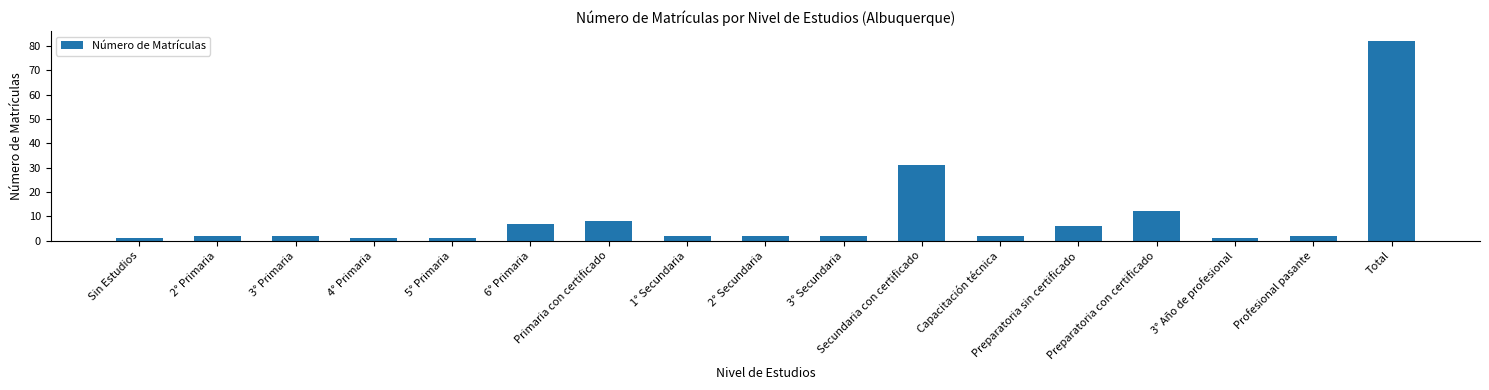

Which category has the highest value across all series?

Total